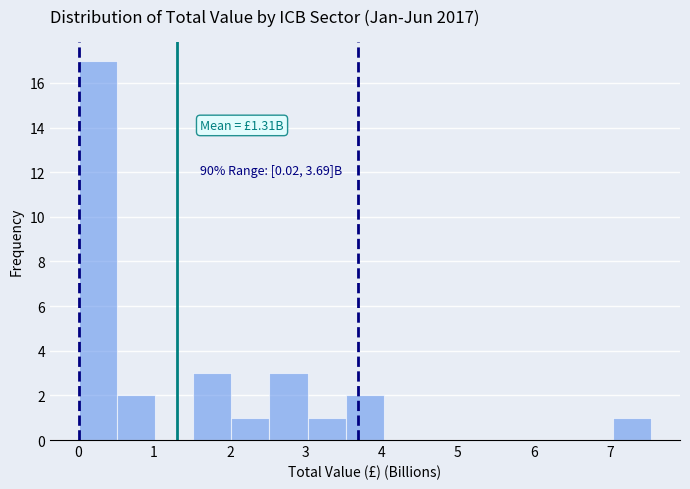

Over which range of the x-axis is the bar tallest?

0.0 to 0.5